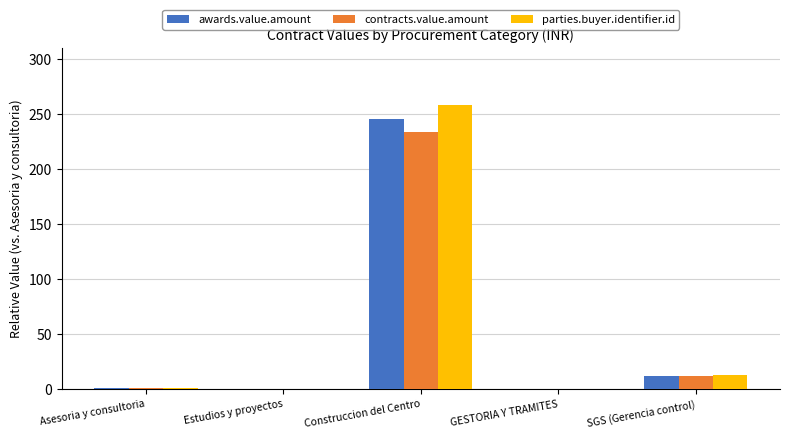

The parties.buyer.identifier.id series shows 0.4 at Estudios y proyectos. True or false?

True